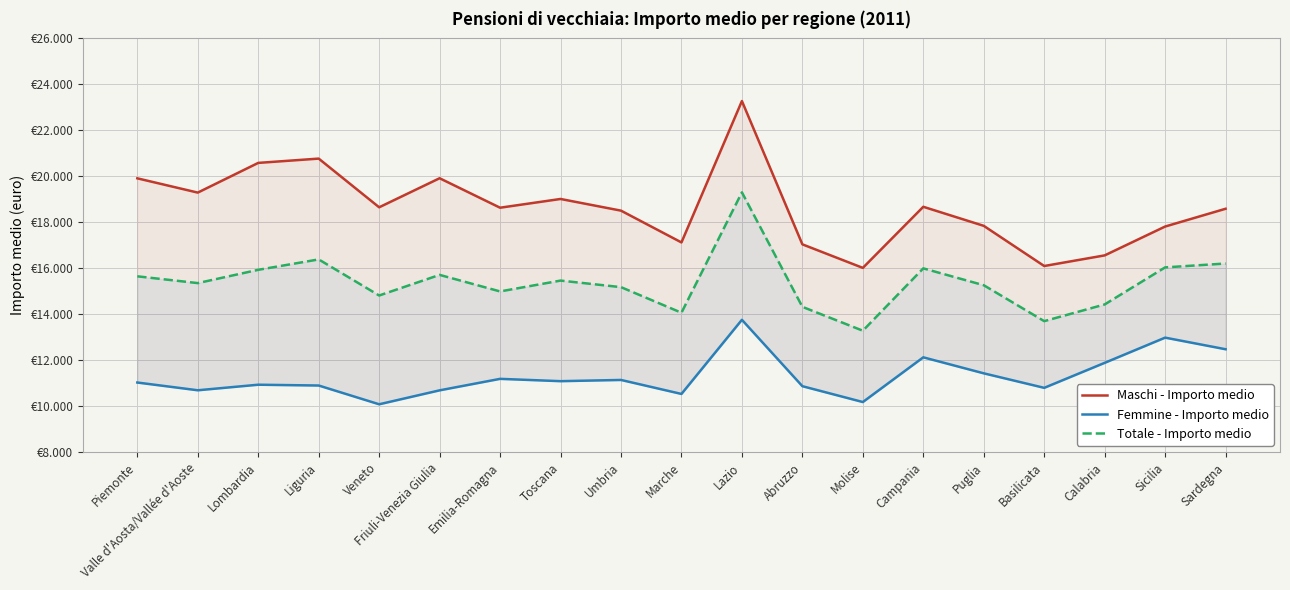

What position from the left is Valle d'Aosta/Vallée d'Aoste?

2